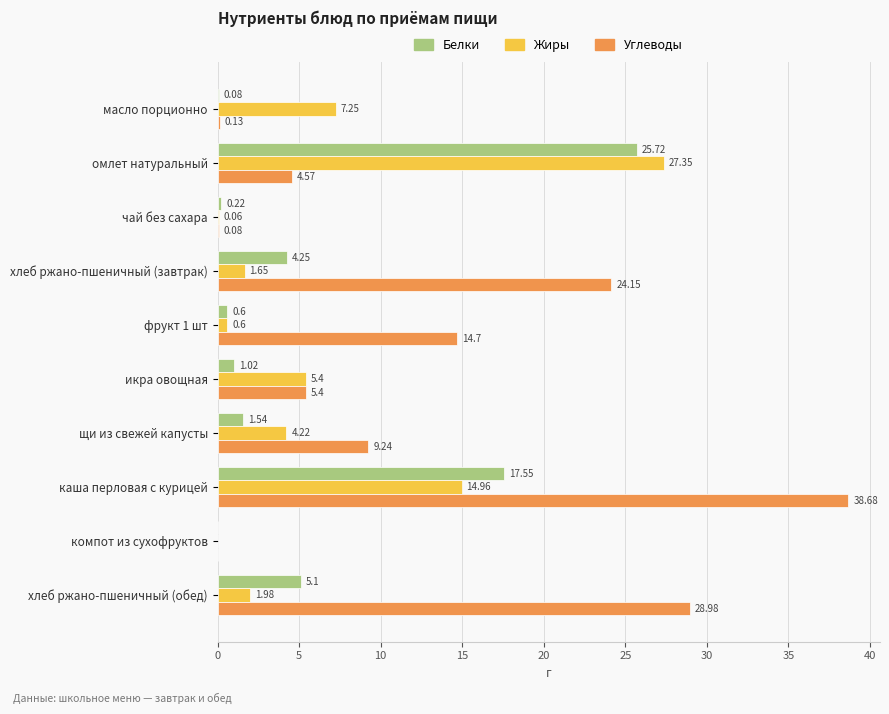

What is the total value across all series at икра овощная?

11.8